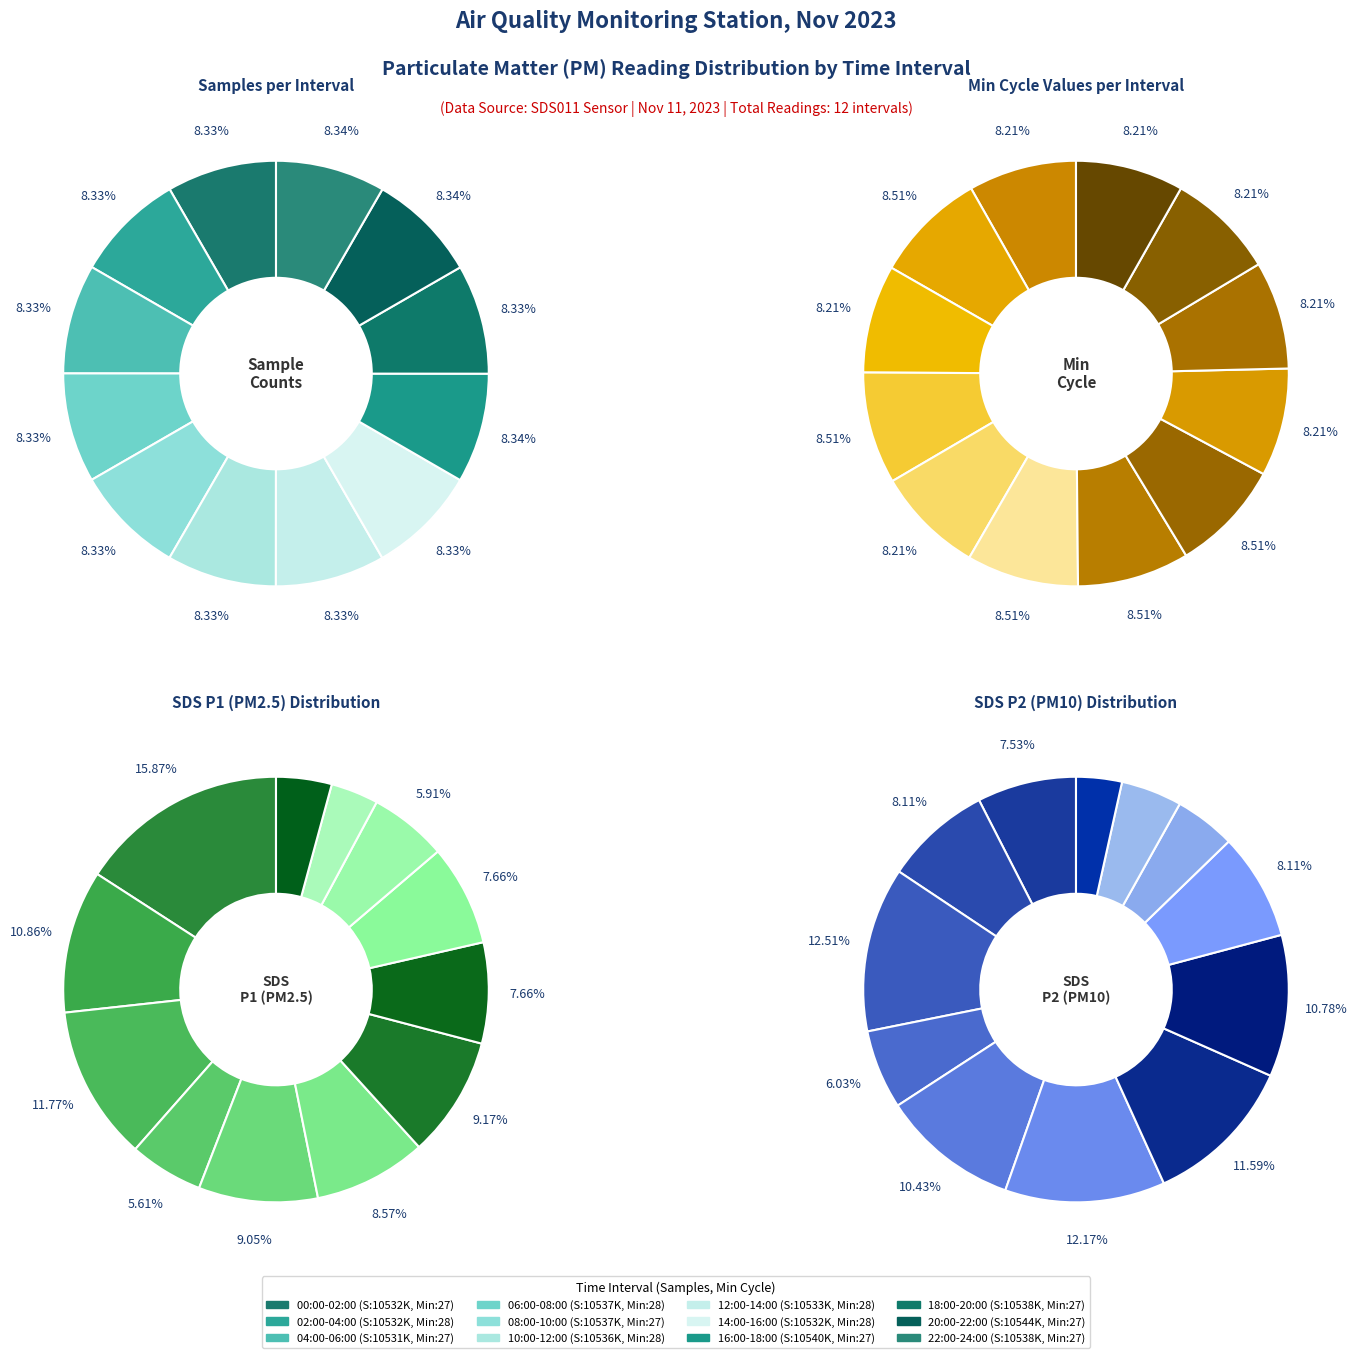

Is there any slice that represents more than half of the pie?

No